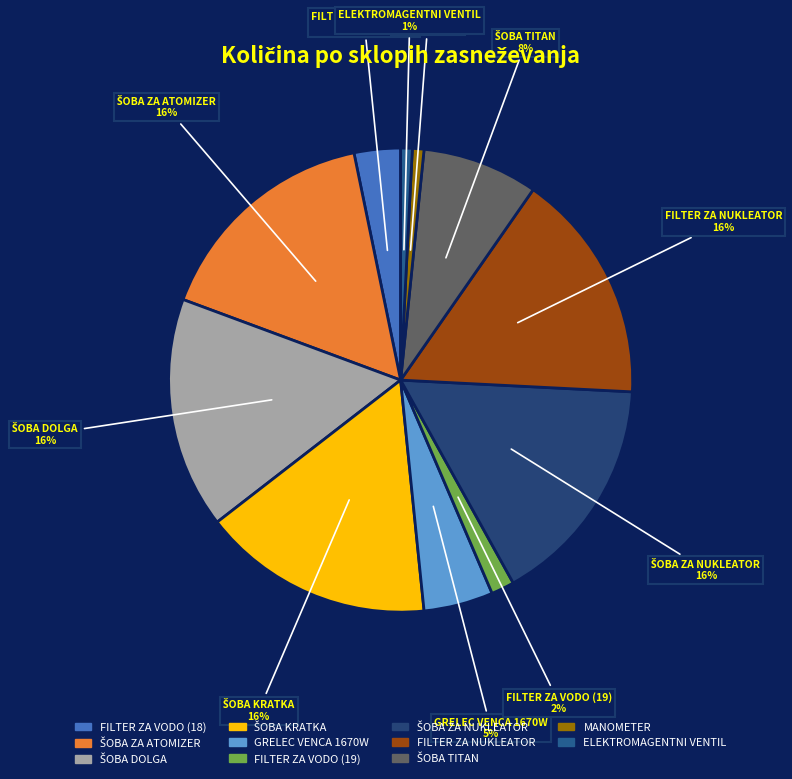

The FILTER ZA NUKLEATOR slice represents 30% of the pie. True or false?

False